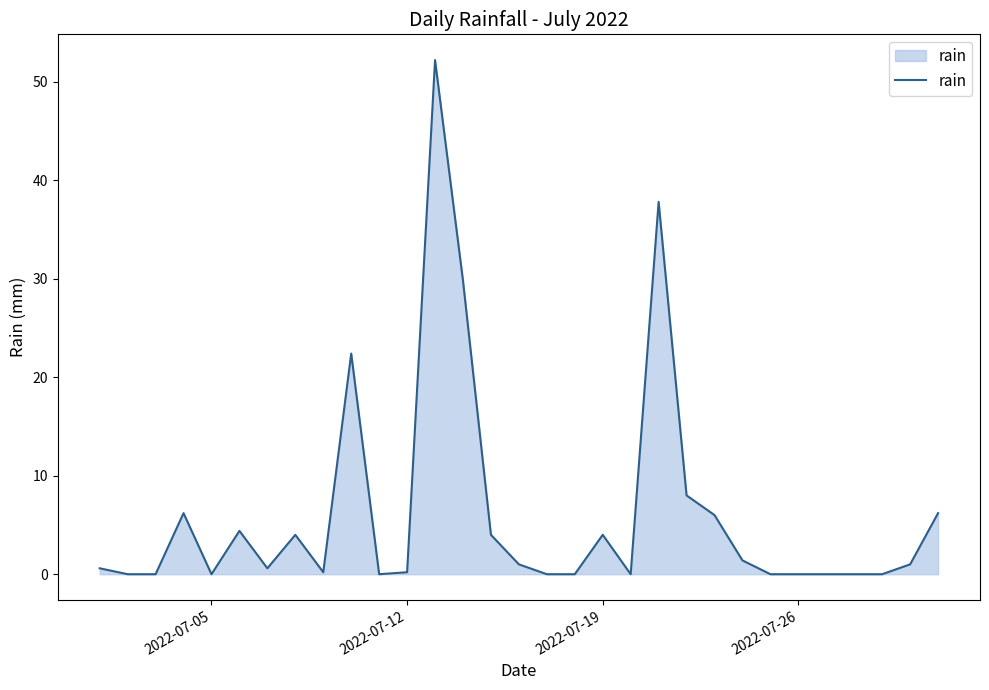

What is the maximum value shown in the chart?

52.2